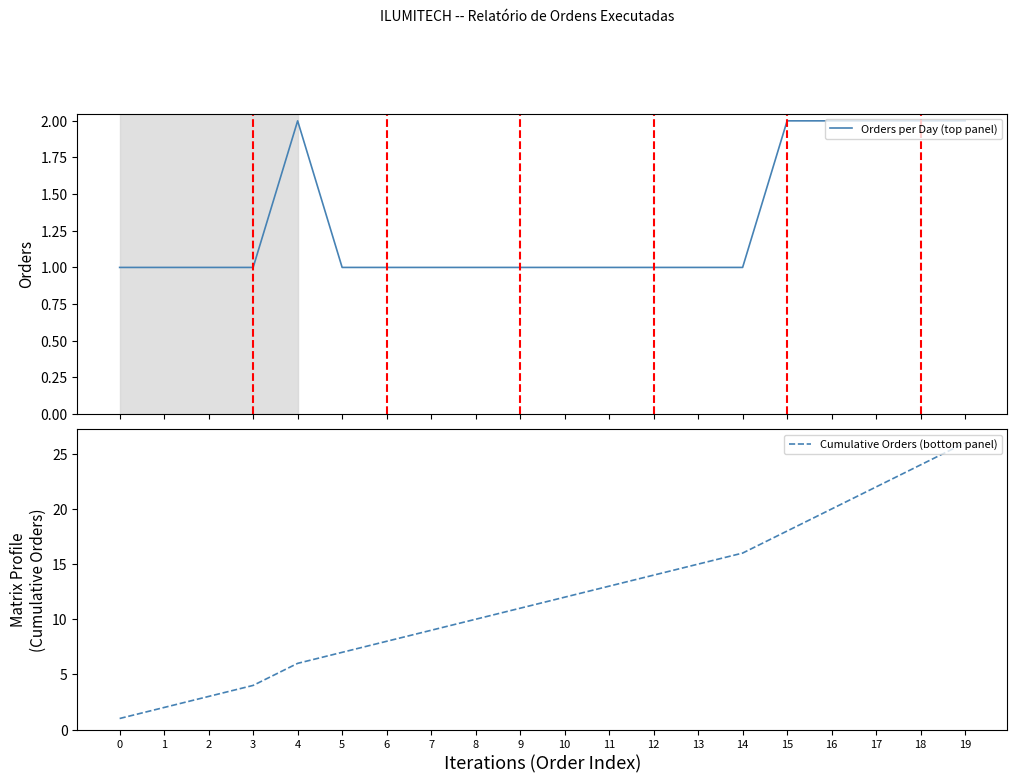

What is the difference between the Orders per Day (top panel) values at 17 and 0?

1